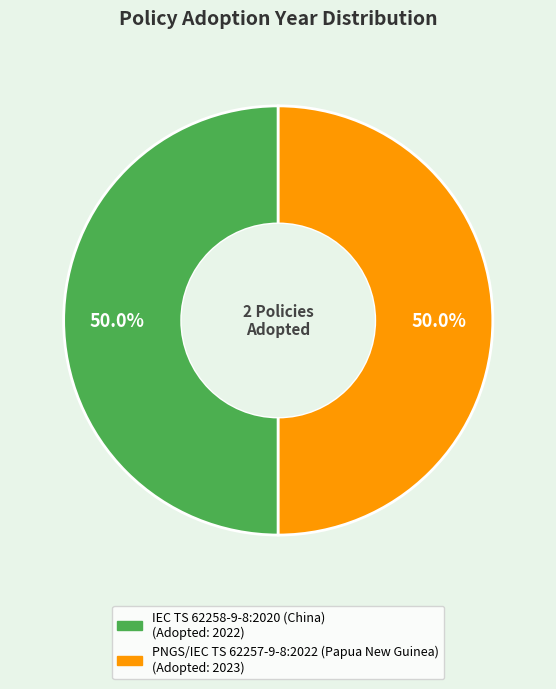

Do IEC TS 62258-9-8:2020 (China) and PNGS/IEC TS 62257-9-8:2022 (Papua New Guinea) together represent more than half of the pie?

Yes